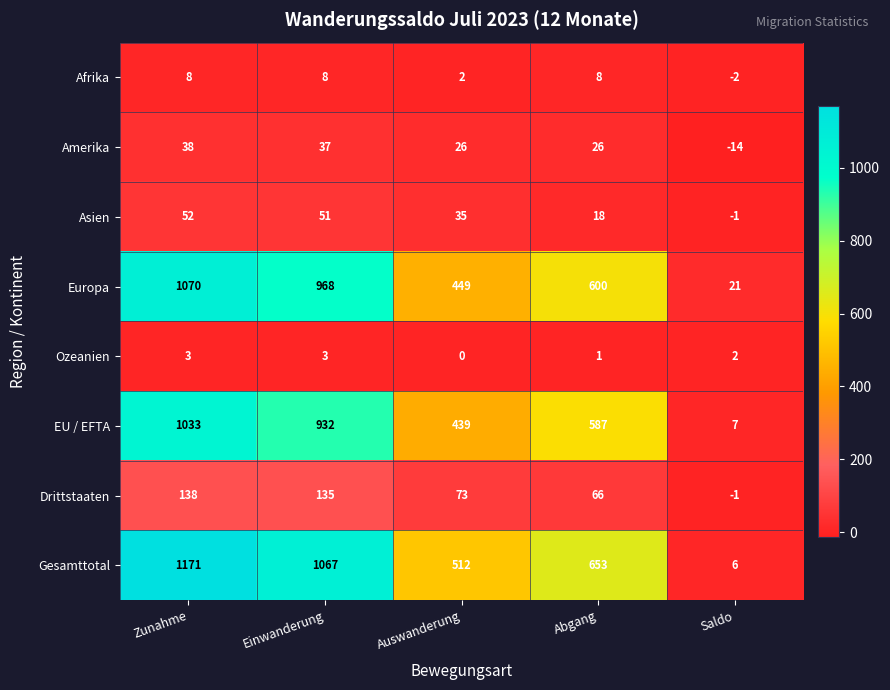

What is the average value of the Gesamttotal series?

682